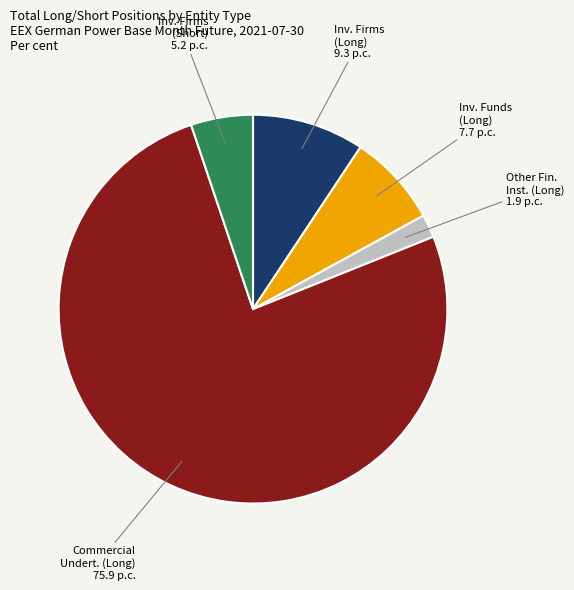

How many slices are in this pie chart?

5